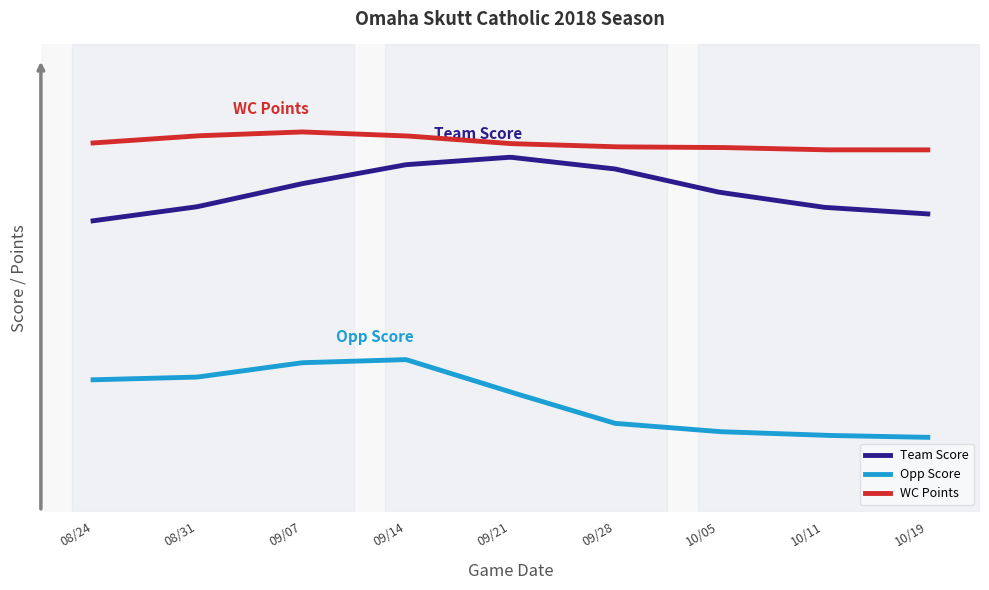

Which series has the widest spread of values?

Opp Score